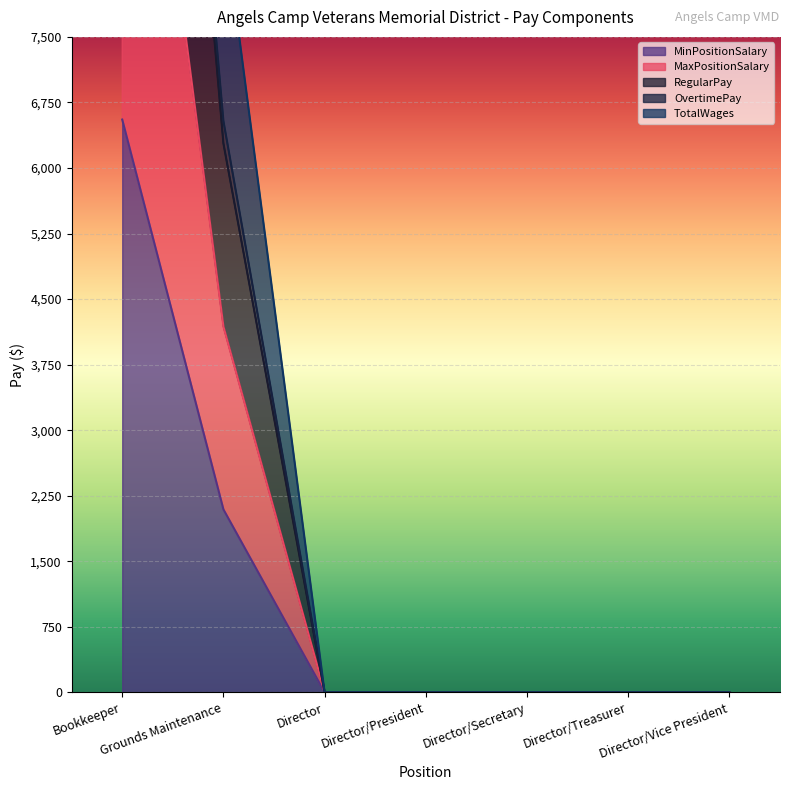

At how many categories does at least one series exceed 11712?

1